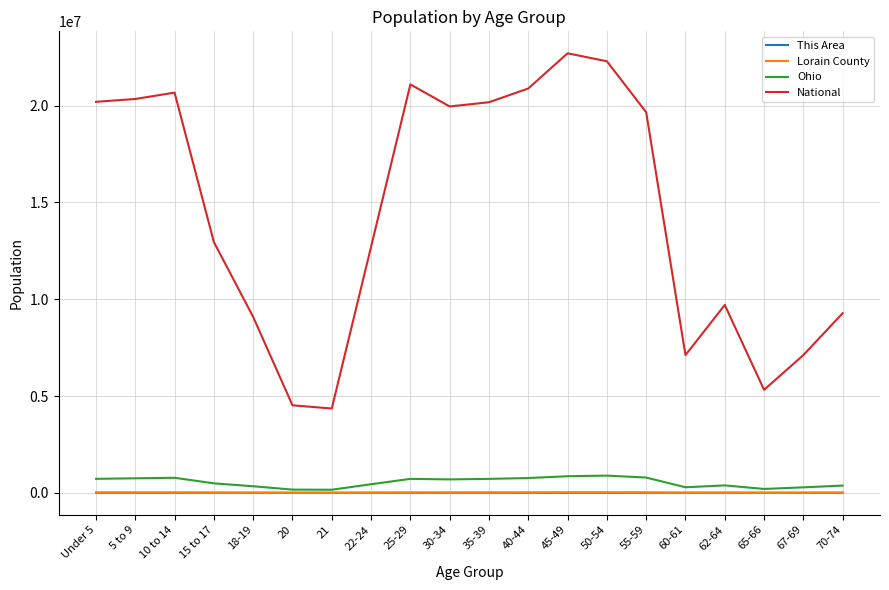

What position from the left is Under 5?

1